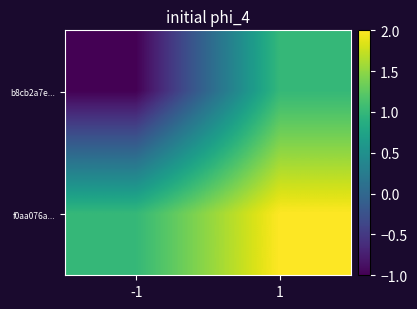

How many series are shown in this chart?

2